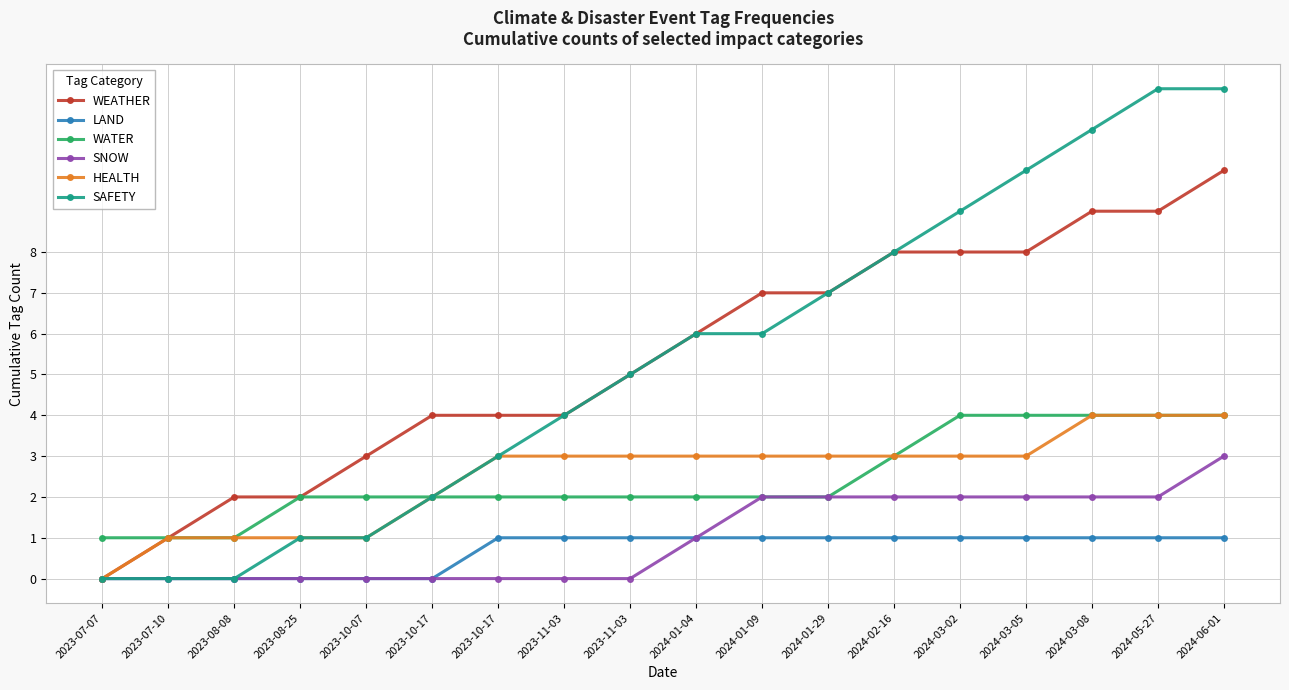

Rank the series at 2024-01-29 from lowest to highest value.

LAND, WATER, SNOW, HEALTH, WEATHER, SAFETY